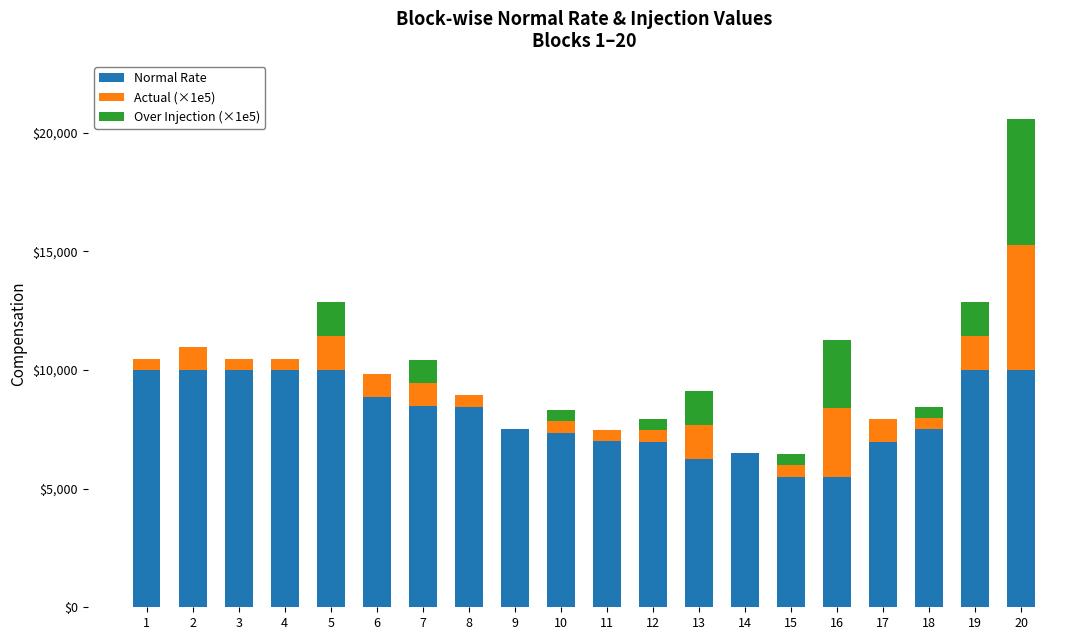

What is the sum of all Normal Rate values?

162877.6